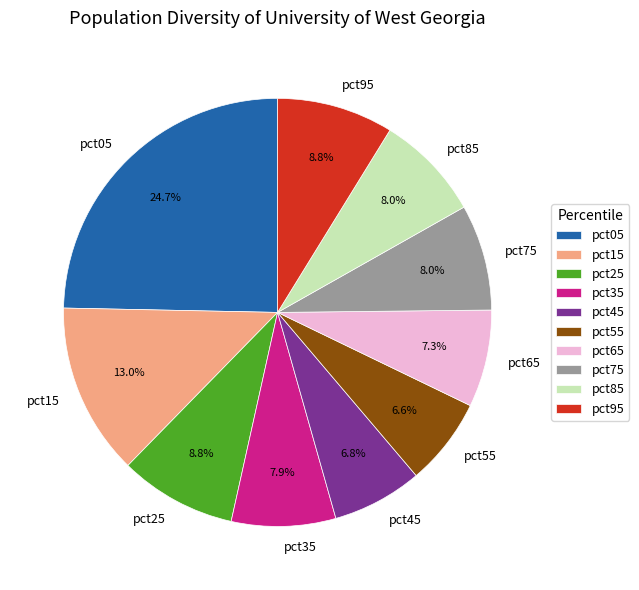

Is the sum of pct75 and pct05 greater than half?

No